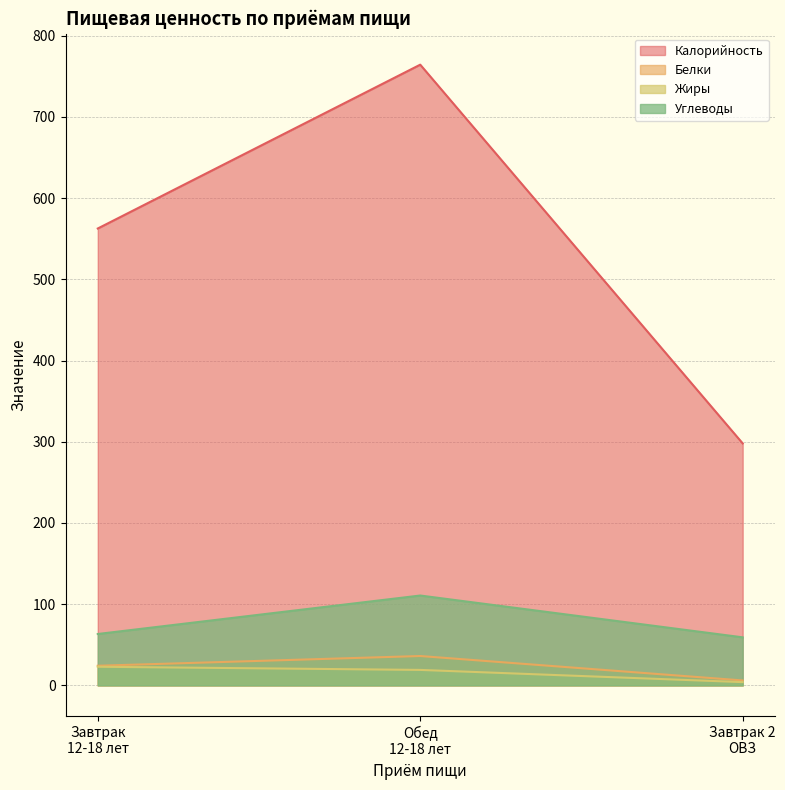

At which label does Калорийность reach its minimum?

Завтрак 2
ОВЗ